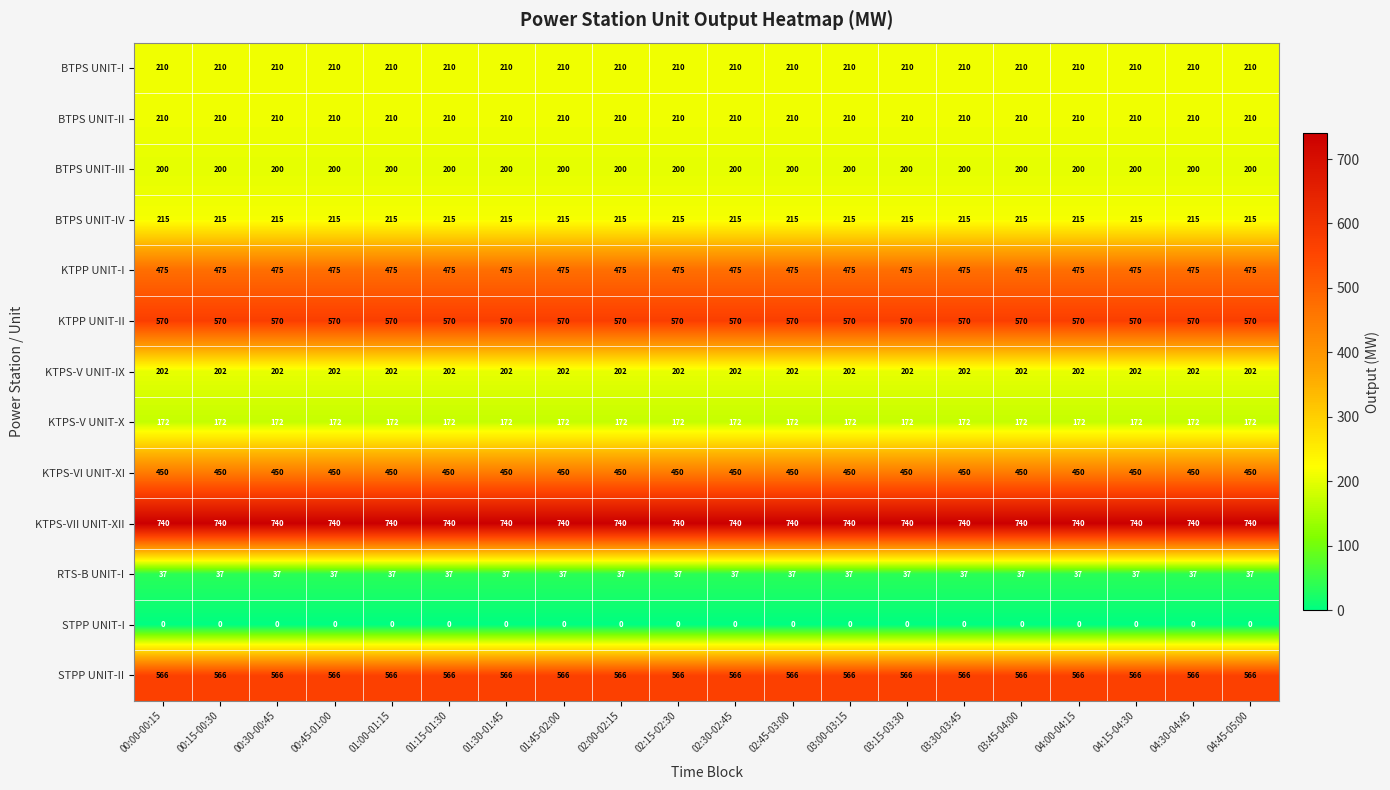

What is the average value of the KTPS-V UNIT-X series?

172